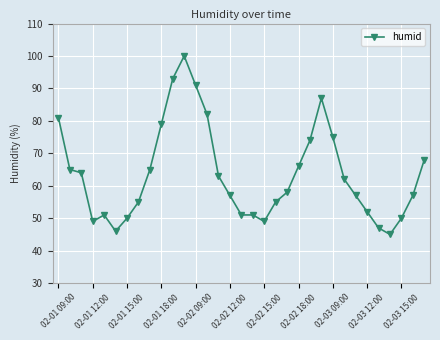

What is the difference between the second highest and minimum values?

48